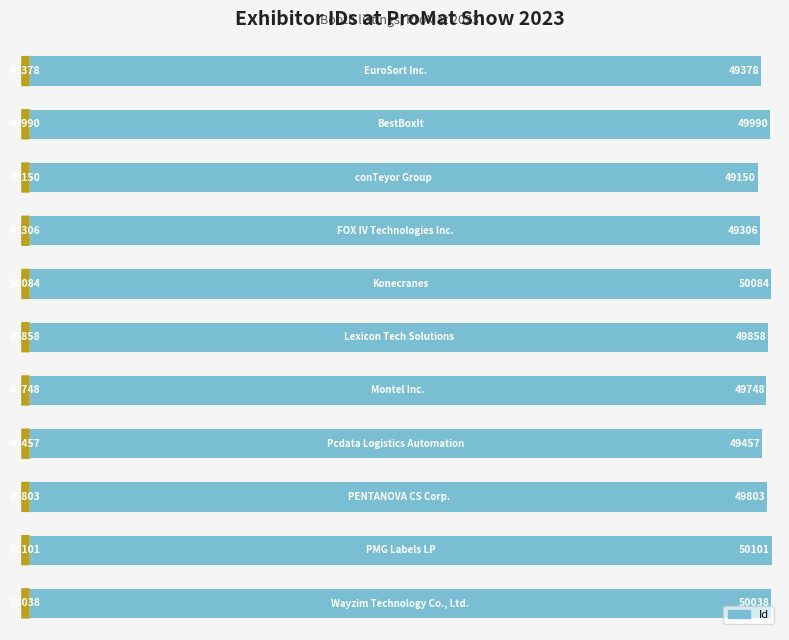

How many data points are less than 49803?

5